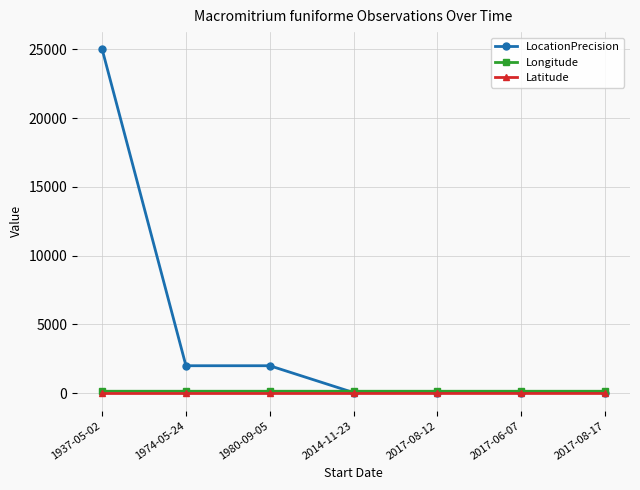

What is the label of the 4th point from the right?

2014-11-23